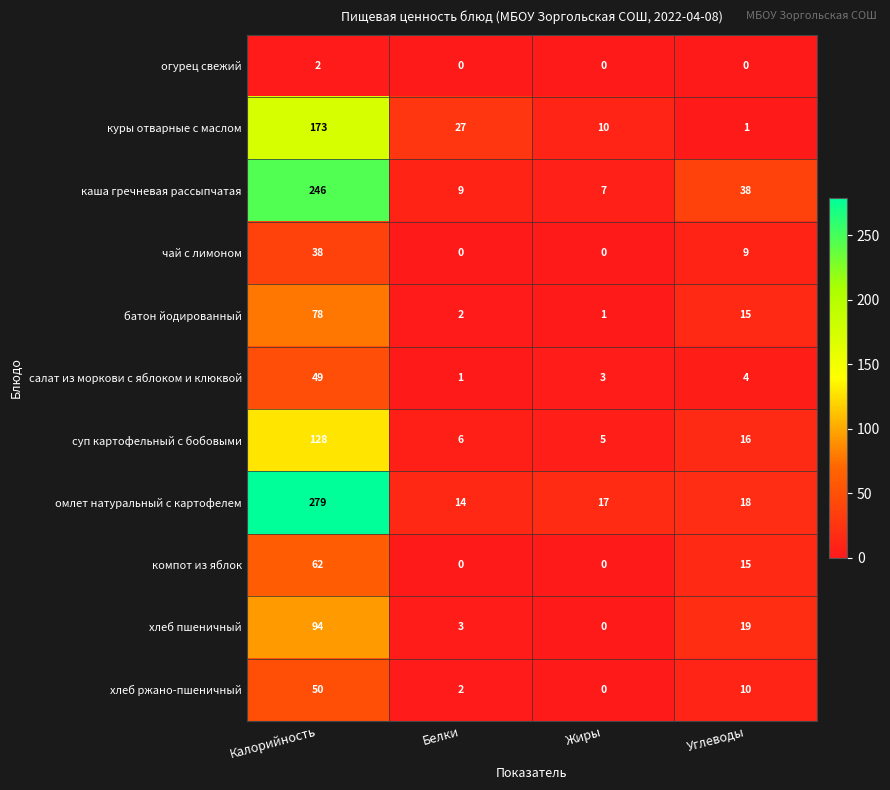

The хлеб пшеничный series shows 32 at Жиры. True or false?

False